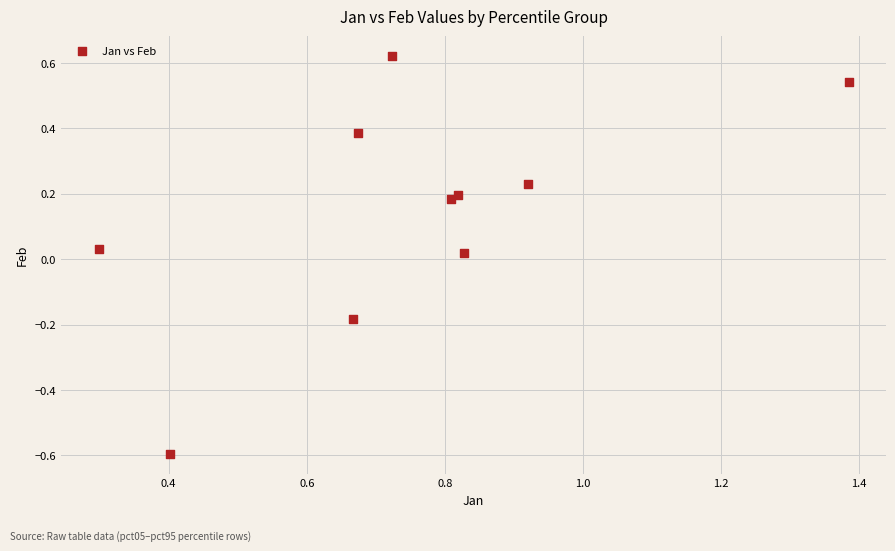

What is the range of Y values (max minus min)?

1.2